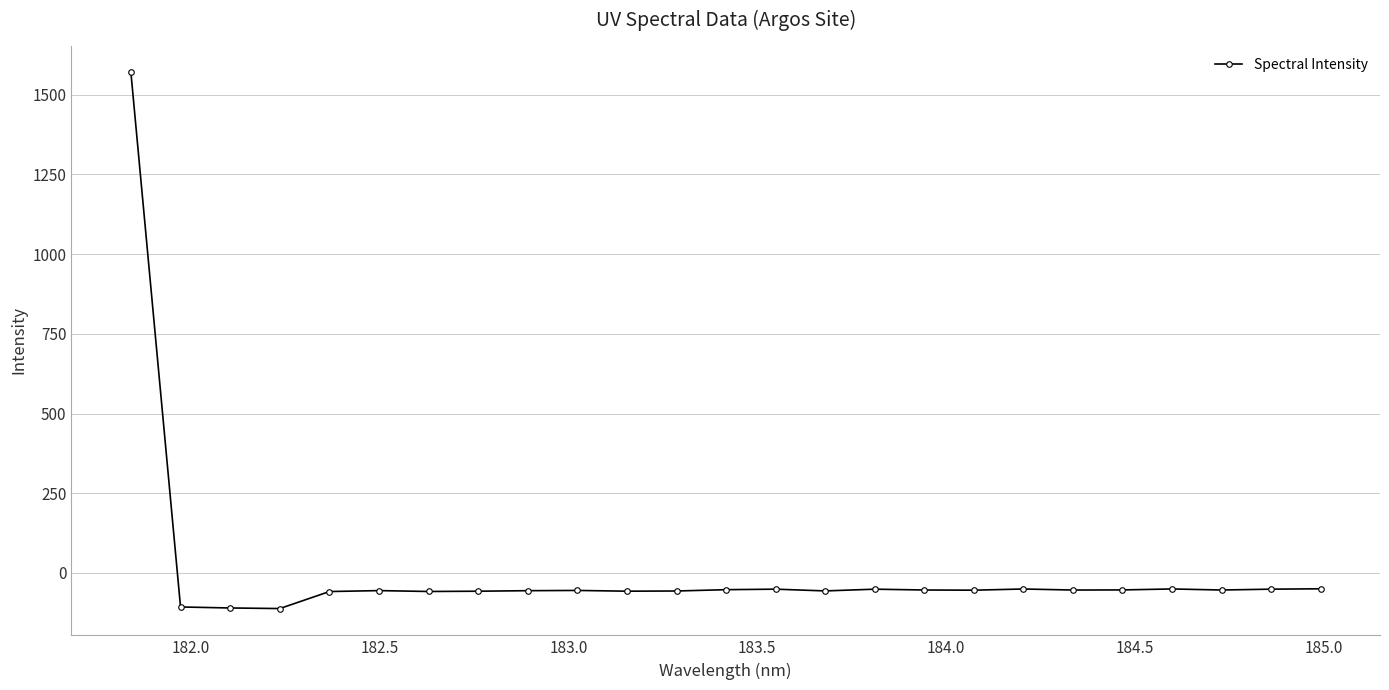

What is the smallest value displayed?

-111.7